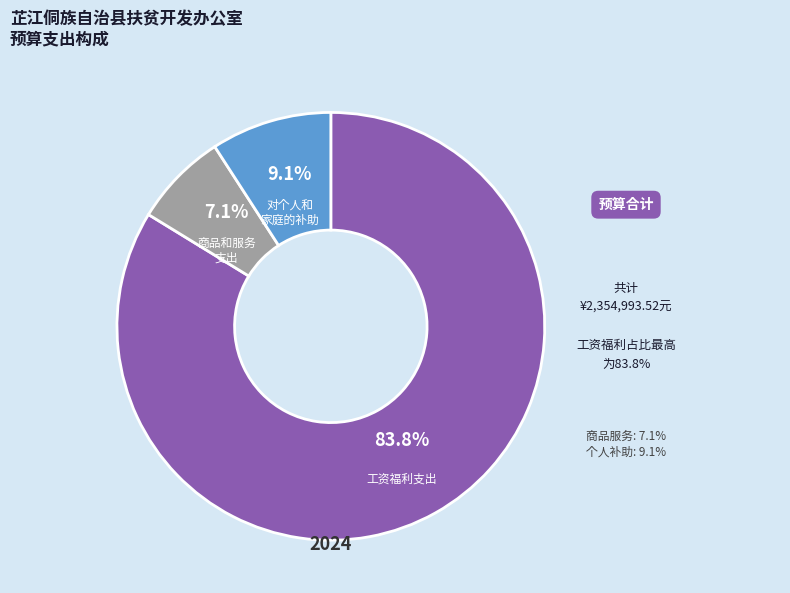

Is there a majority slice in this chart?

Yes